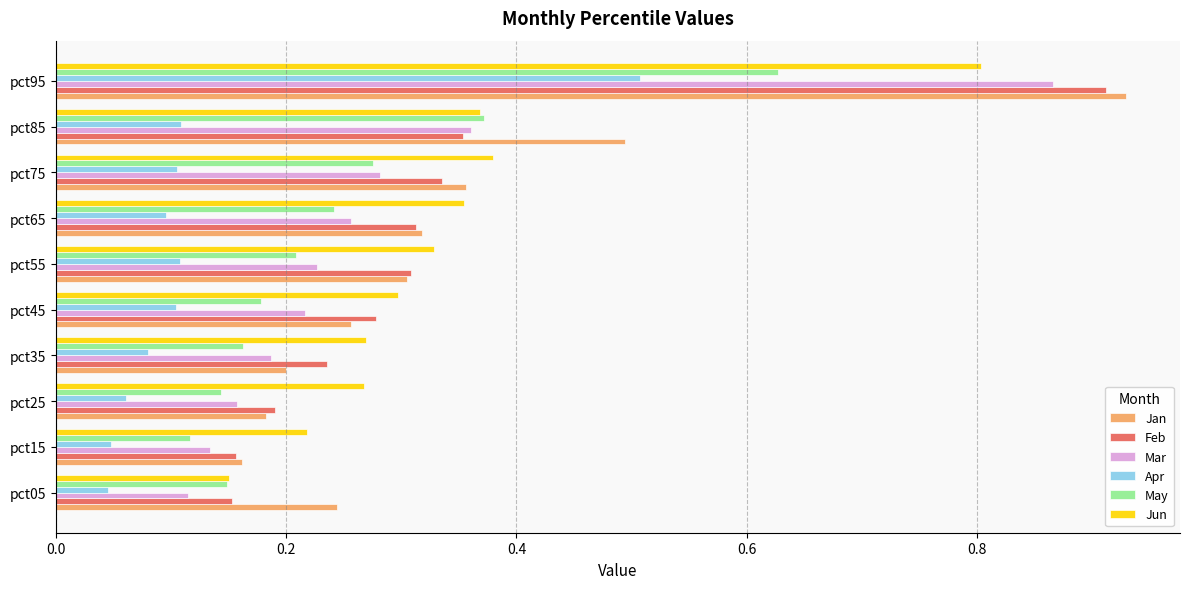

Between pct55 and pct95, which series saw the biggest shift?

Mar